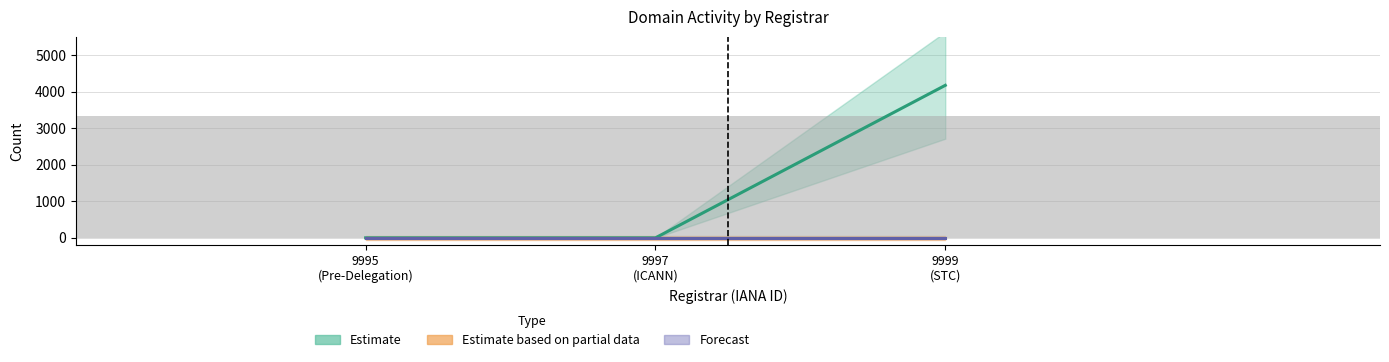

At which category is the sum across all series the highest?

Saudi Telecom Company